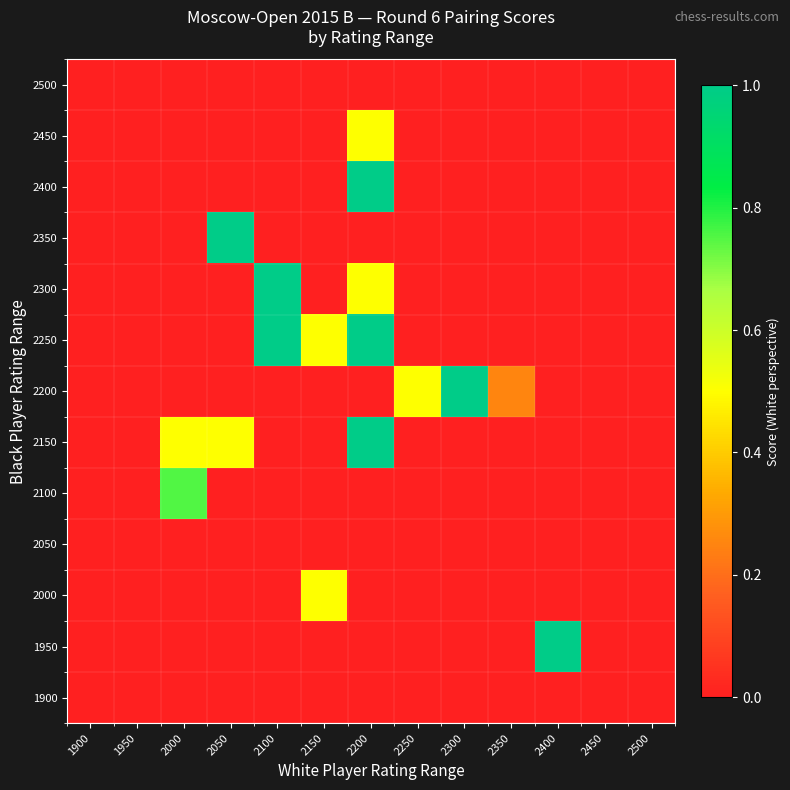

What is the difference between the highest and lowest values at 2250?

0.6